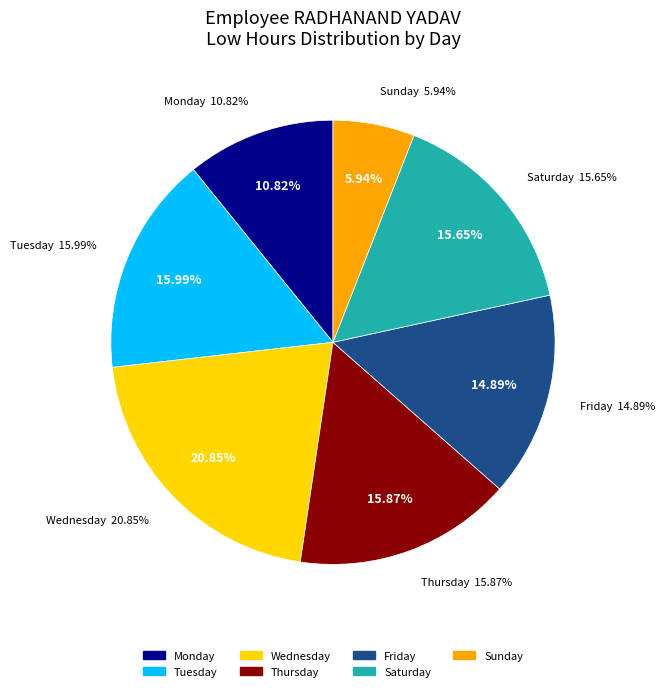

Which slice is the largest?

20-Wed